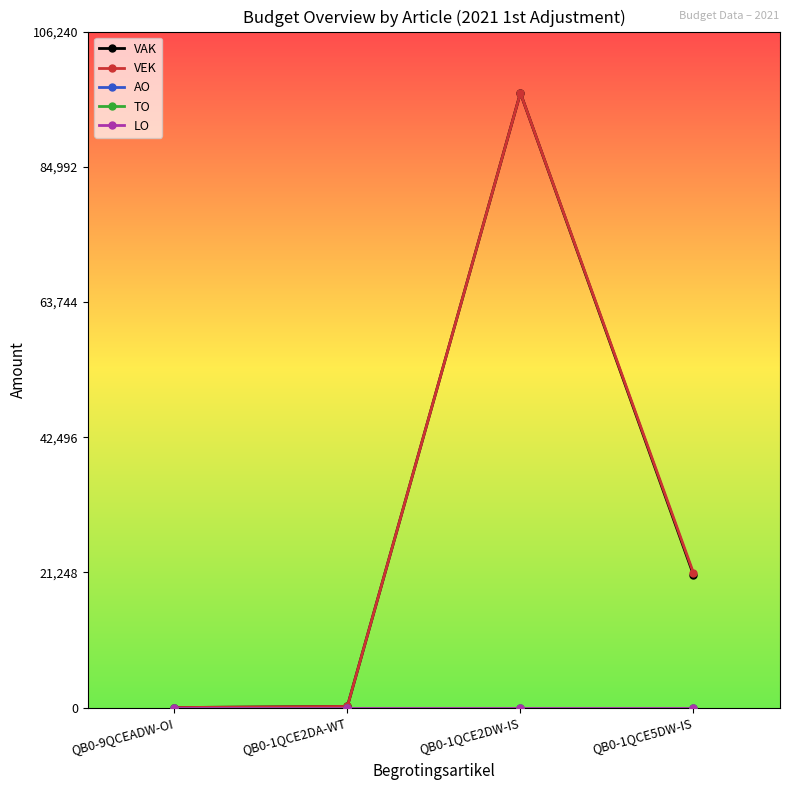

Reading left to right, extract all data points from this chart.

VAK: 0	176	96582	20854
VEK: 0	176	96582	21155
AO: 0	0	0	0
TO: 0	0	0	0
LO: 0	0	0	0